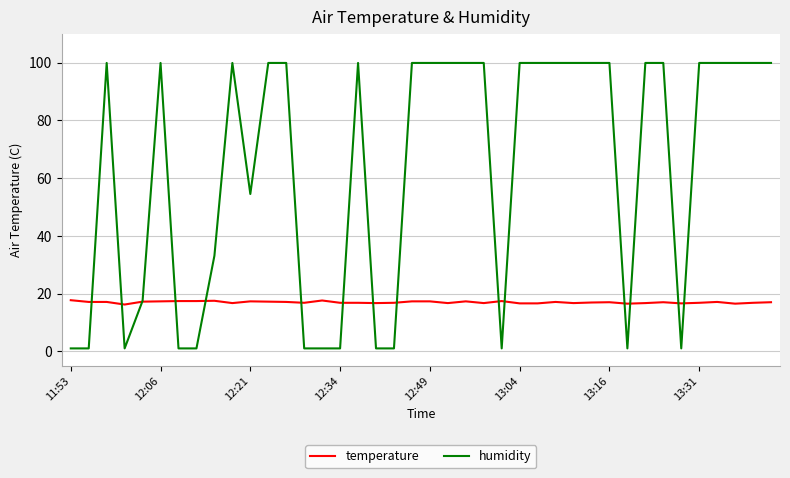

What is the maximum value for humidity?

99.9